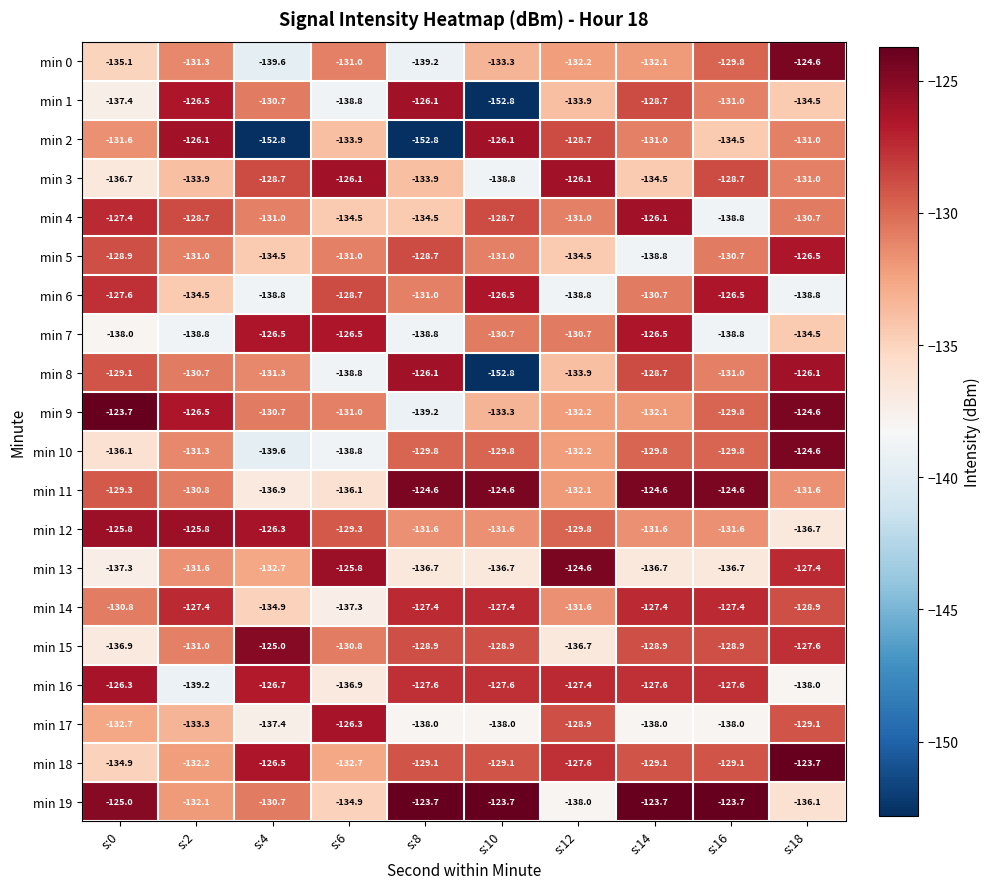

What is the total value across all series at s:10?

-2651.4